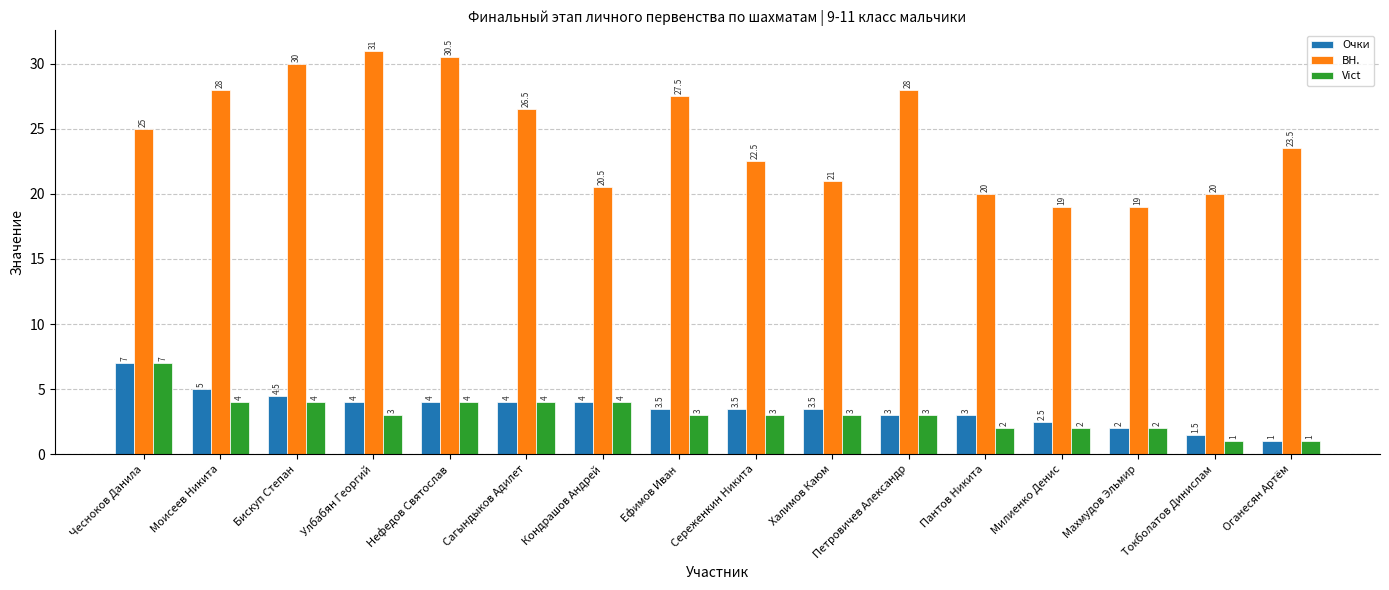

The value of Vict at Бискуп Степан is 4.0. True or false?

True